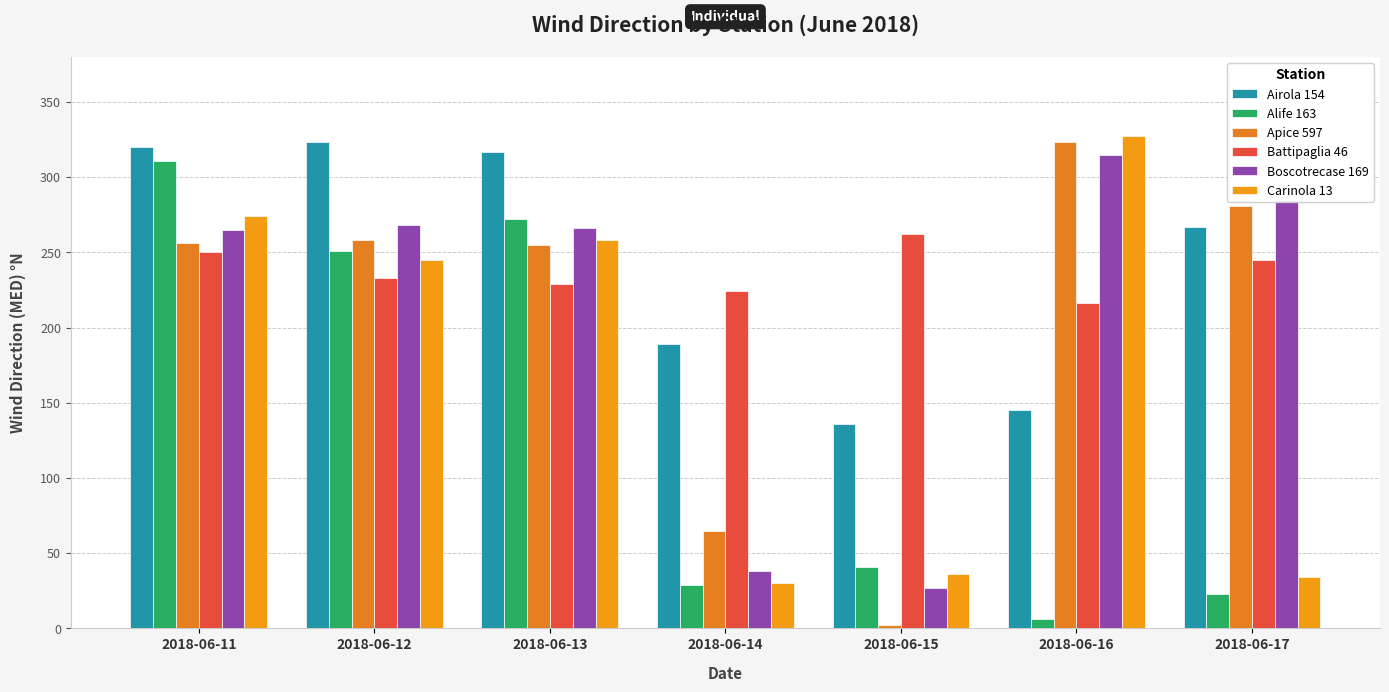

How many bars are there in each group?

6